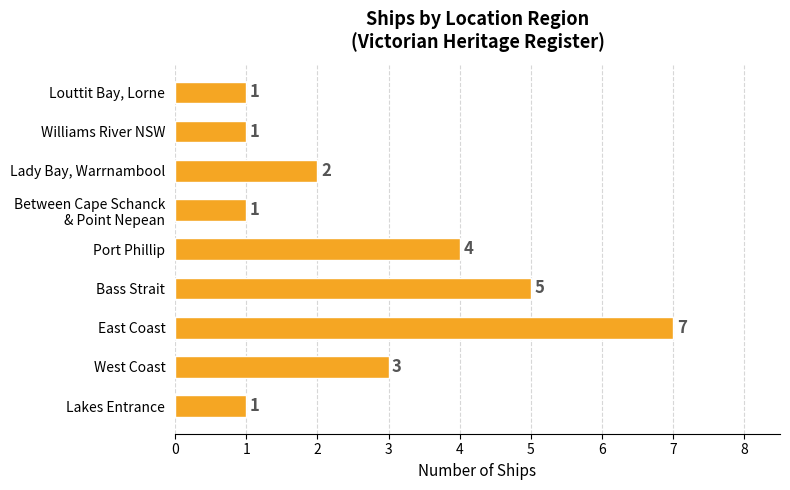

What is the difference between the second highest and second lowest values?

4